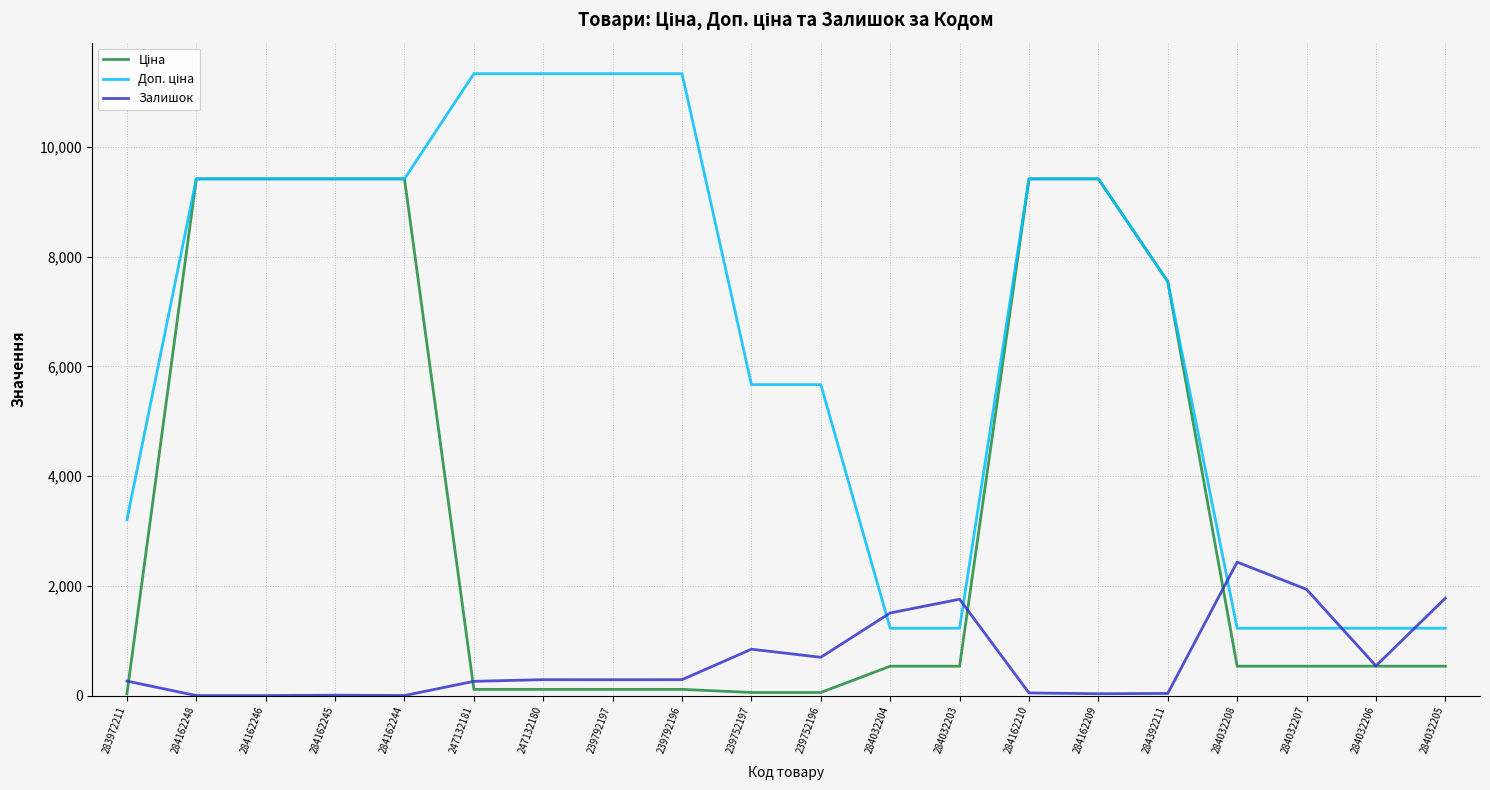

The Залишок series shows 290.0 at 247132180. True or false?

True